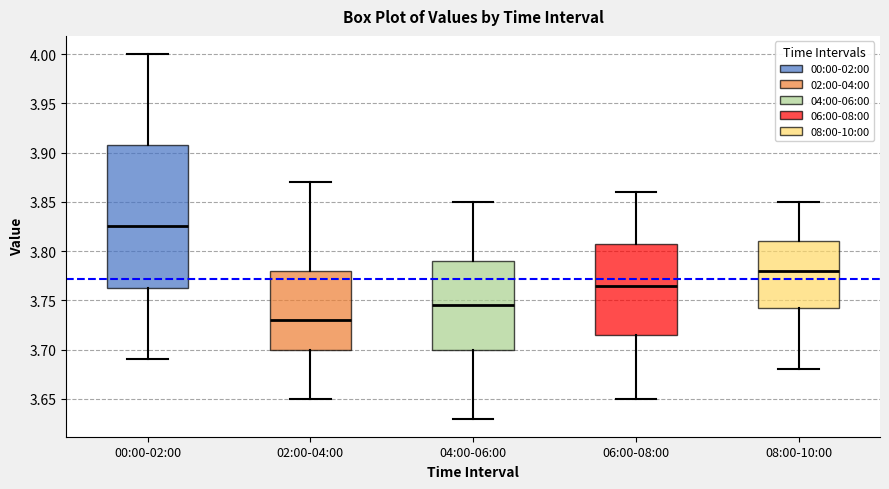

Reading left to right, transcribe this box plot: for each box, give where its median line is, the range the box spans, and where its two whiskers end, as read against the y-axis. The values are not printed on the chart, so give them approximately, as read against the axis.

00:00-02:00: median 3.825, box 3.765 to 3.910, whiskers 3.690 to 4.000
02:00-04:00: median 3.730, box 3.700 to 3.780, whiskers 3.650 to 3.870
04:00-06:00: median 3.745, box 3.700 to 3.790, whiskers 3.630 to 3.850
06:00-08:00: median 3.765, box 3.715 to 3.810, whiskers 3.650 to 3.860
08:00-10:00: median 3.780, box 3.745 to 3.810, whiskers 3.680 to 3.850